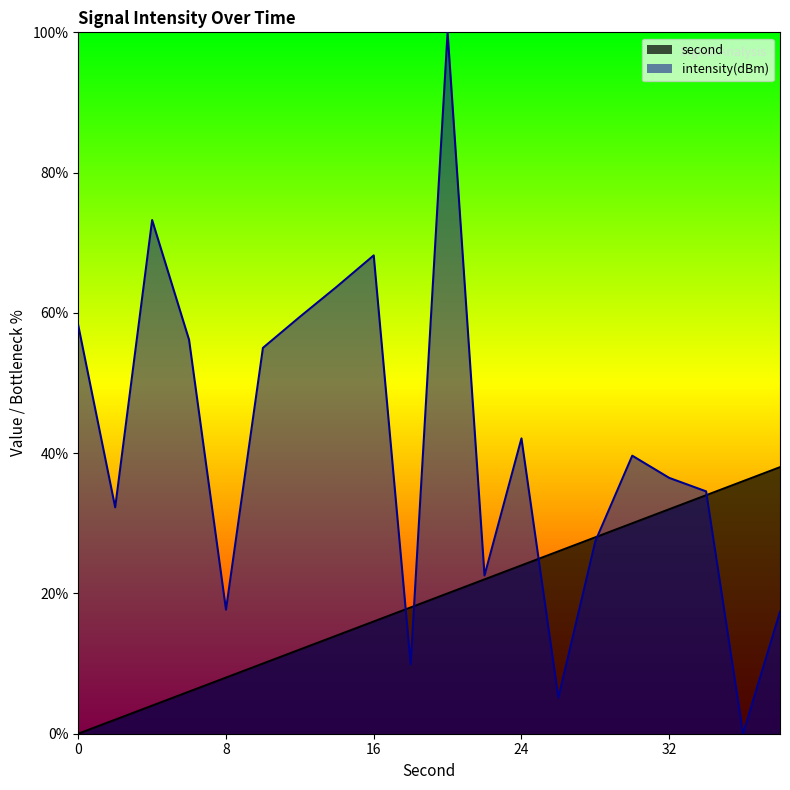

What is the maximum value shown in the chart?

100.0